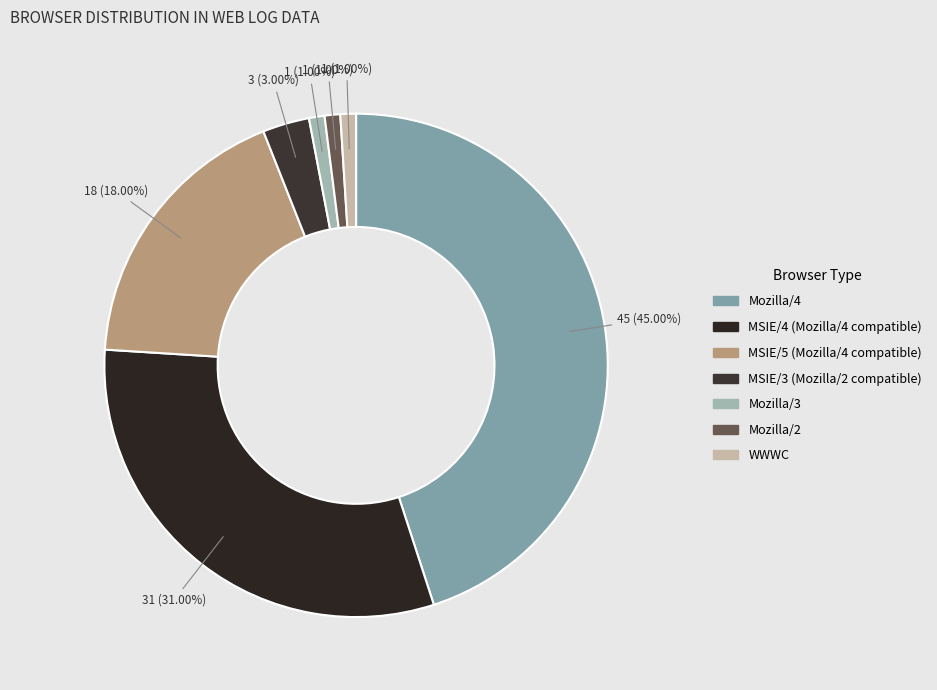

What percentage is the MSIE/5 (Mozilla/4 compatible) slice, to the nearest percent?

18%